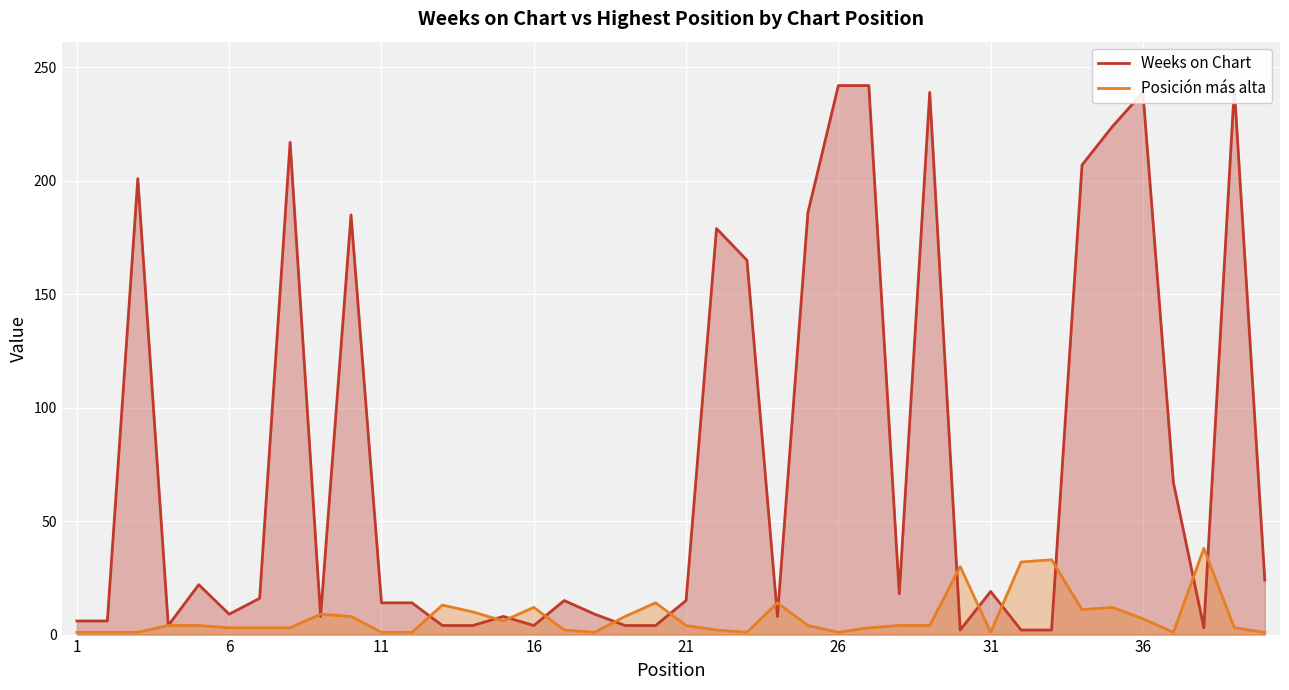

The value of Weeks on Chart at 39 is 24. True or false?

True